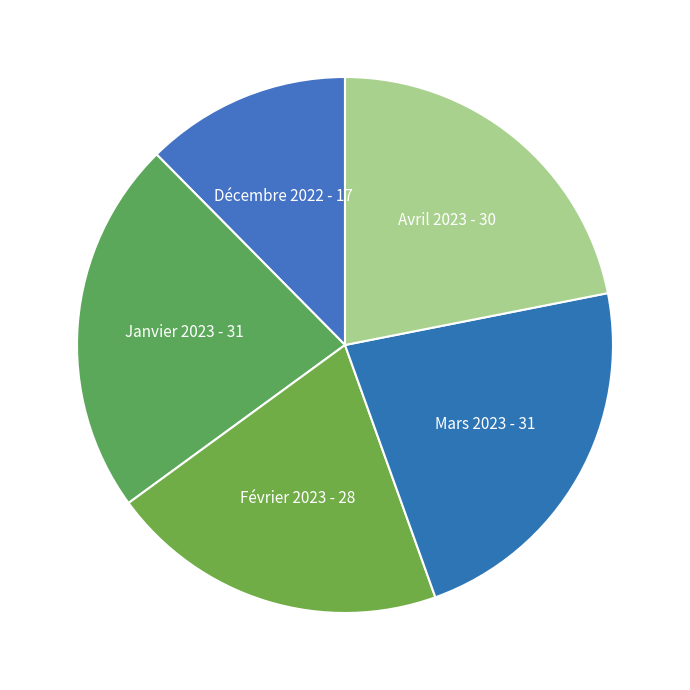

Count the number of slices in the pie.

5